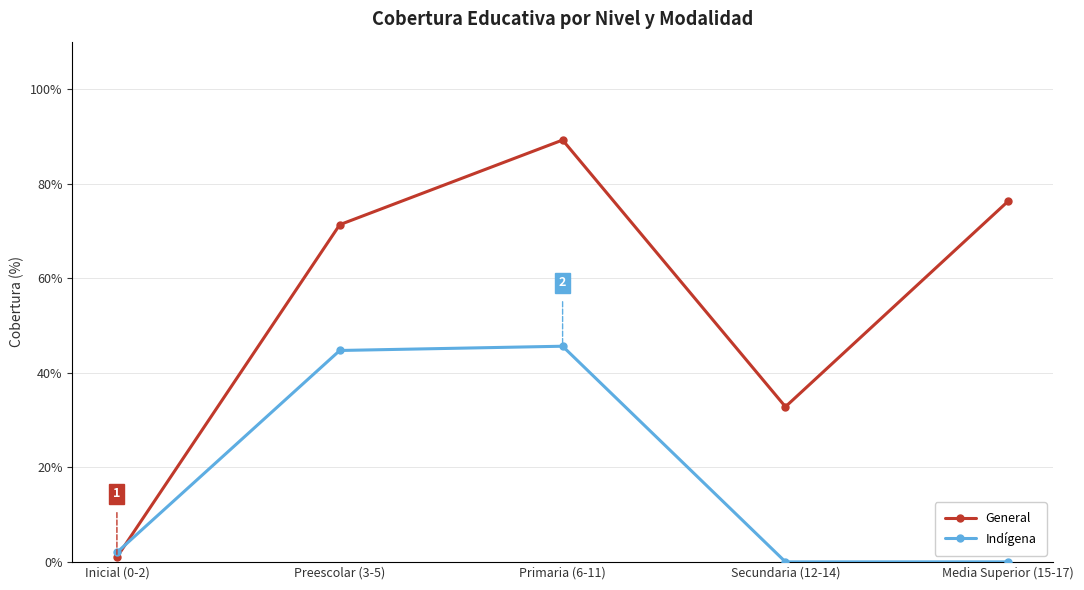

Reading left to right, what are all the values shown in this chart?

General: 1.0	71.3	89.2	32.8	76.3
Indígena: 2.0	44.7	45.6	0.0	0.0